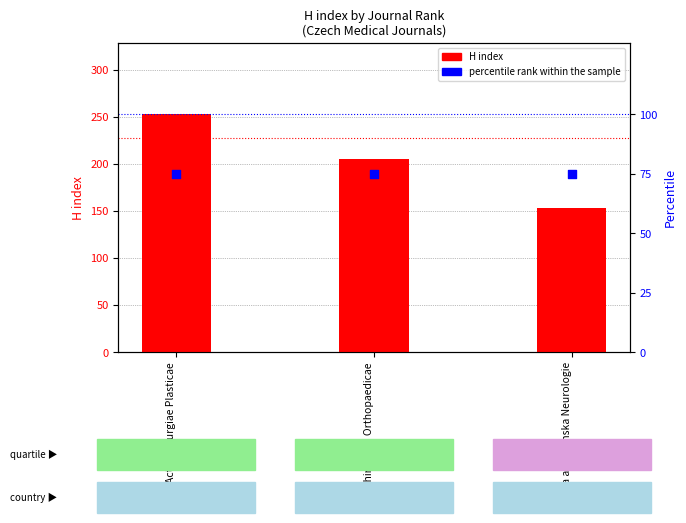

What is the total value across all series at Ceska a Slovenska Neurologie?

228